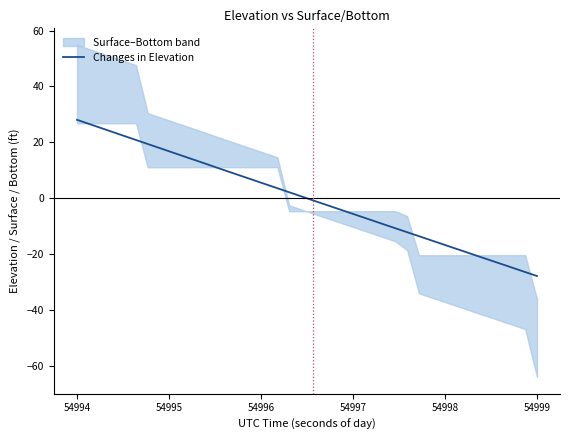

What is the highest value of the Changes in Elevation series?

28.1